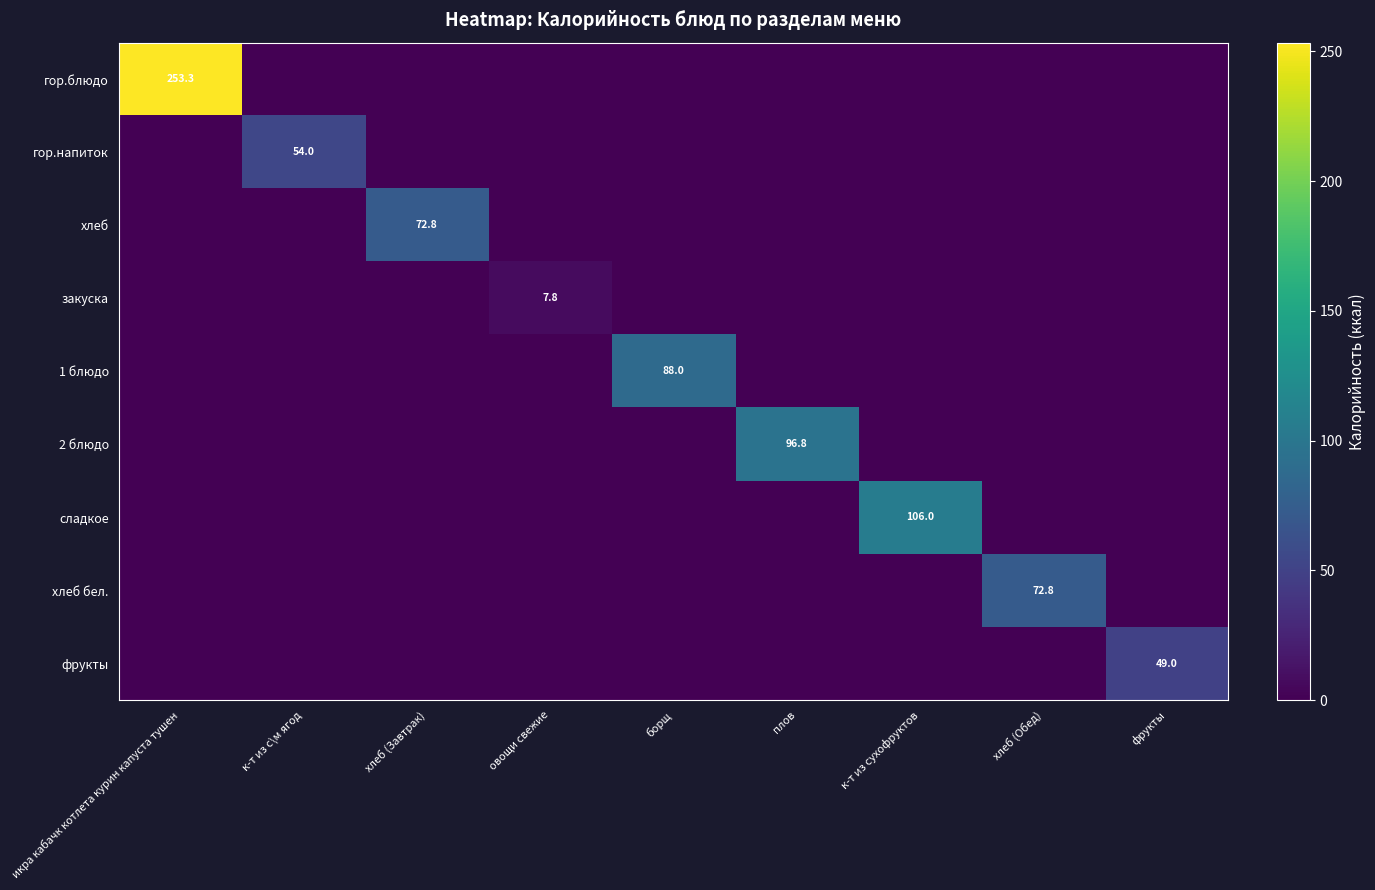

The гор.блюдо series shows 253.3 at икра кабачк котлета курин капуста тушен. True or false?

True